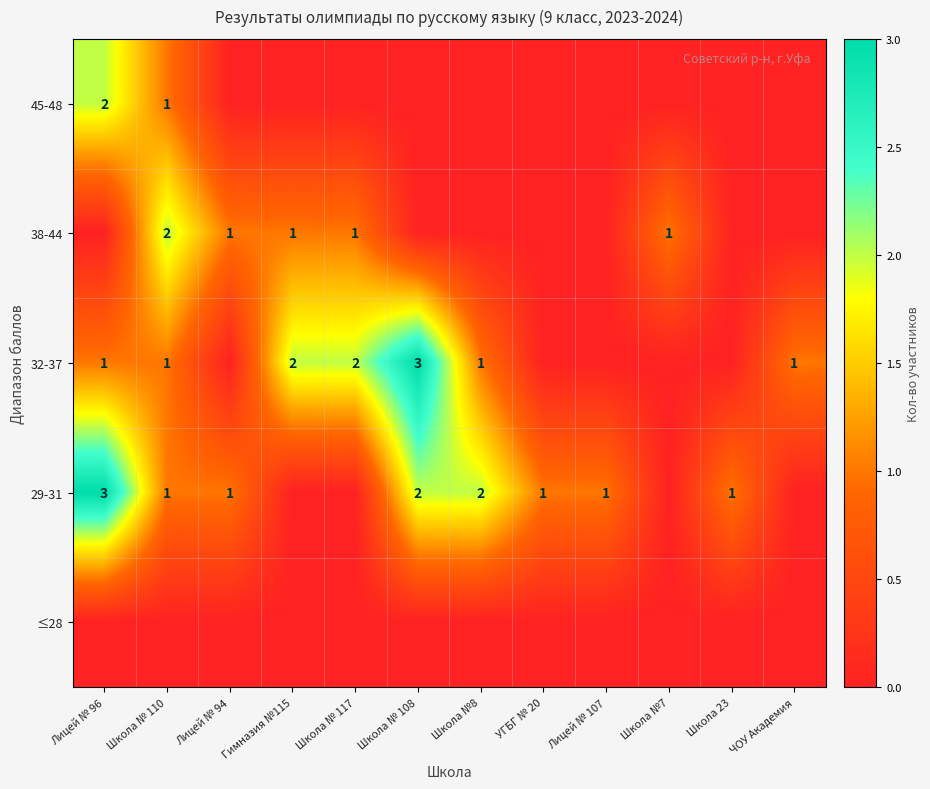

Is it true that 38-44 equals 2 at Школа №7?

False